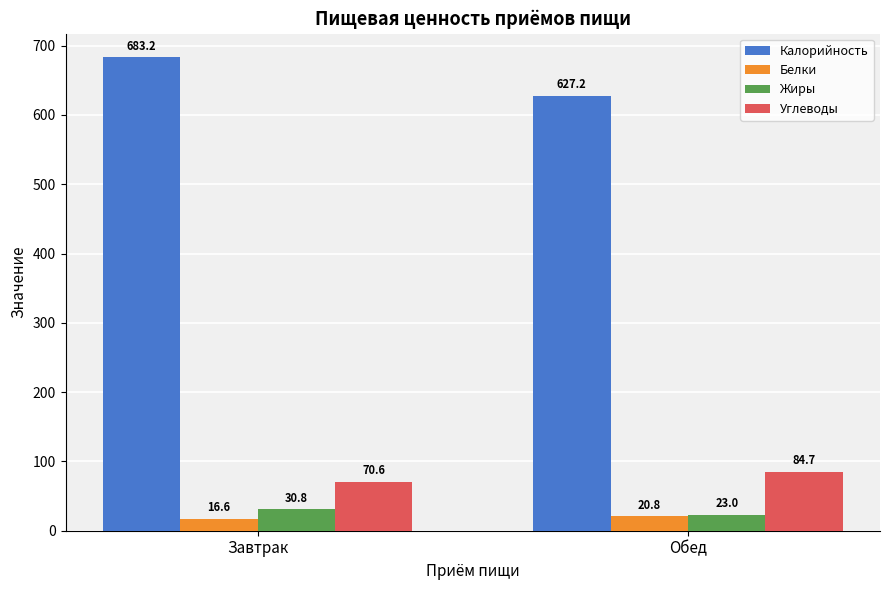

Reading left to right, transcribe all the data shown in this chart.

Калорийность: Завтрак=683.2	Обед=627.2
Белки: Завтрак=16.6	Обед=20.8
Жиры: Завтрак=30.8	Обед=23.0
Углеводы: Завтрак=70.6	Обед=84.7